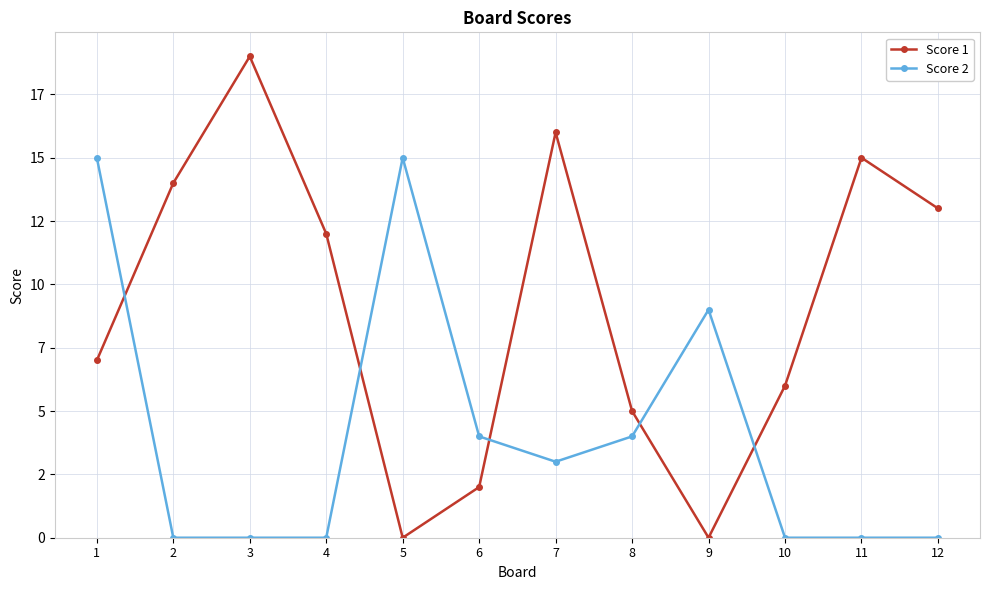

Does the chart have visible grid lines?

Yes